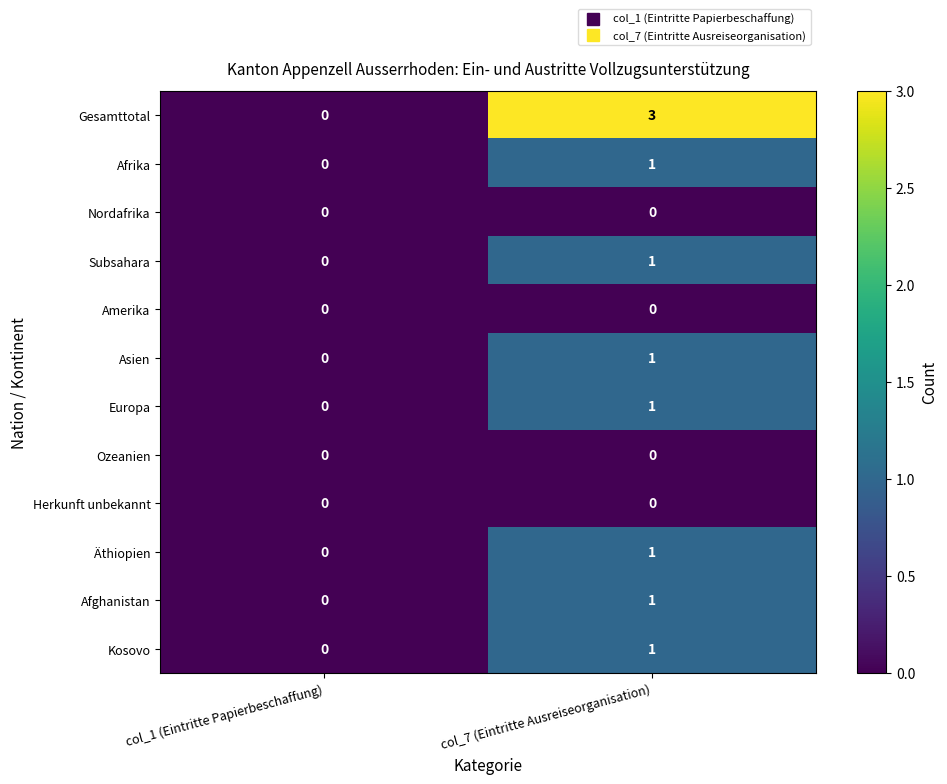

Reading right to left, transcribe all the data shown in this chart.

Gesamttotal: 3	0
Afrika: 1	0
Nordafrika: 0	0
Subsahara: 1	0
Amerika: 0	0
Asien: 1	0
Europa: 1	0
Ozeanien: 0	0
Herkunft unbekannt: 0	0
Äthiopien: 1	0
Afghanistan: 1	0
Kosovo: 1	0